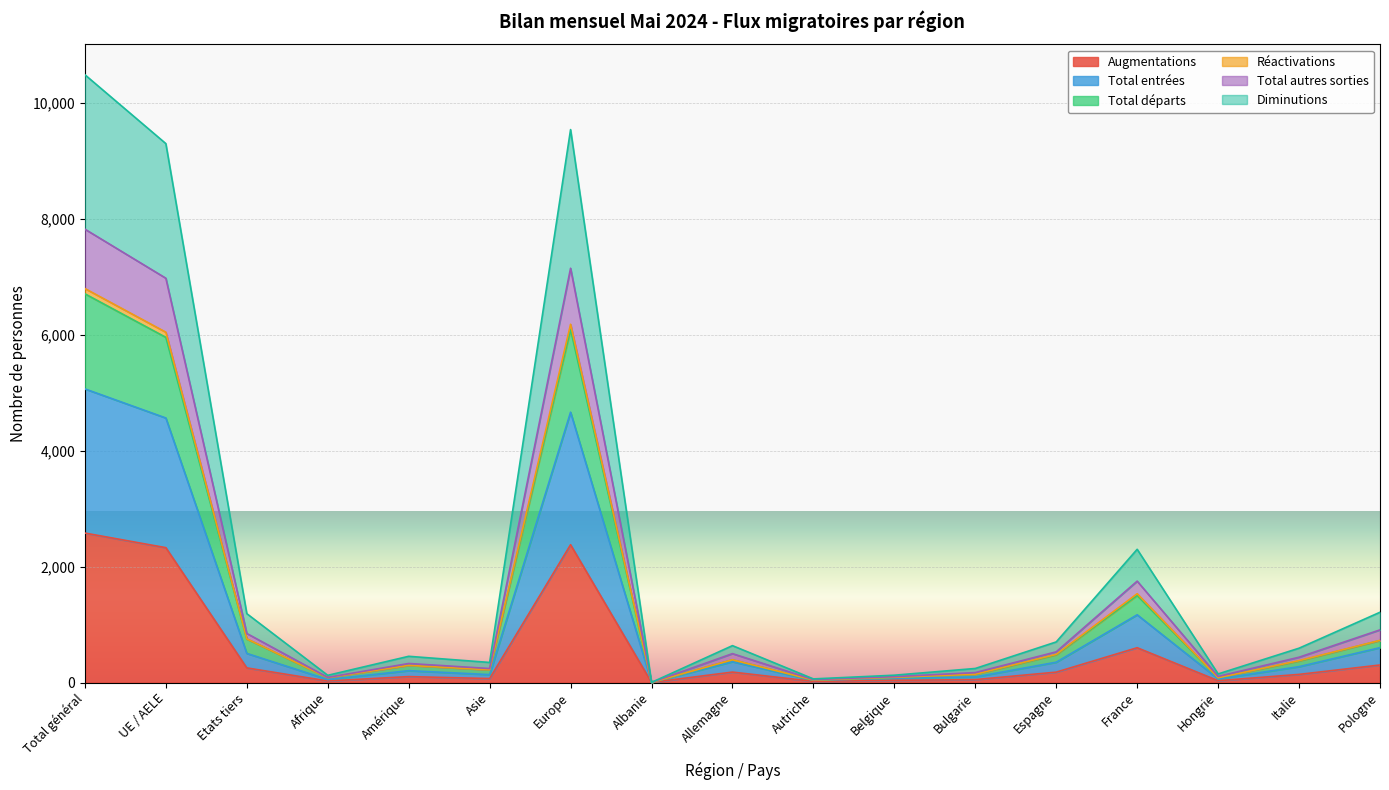

At which category is the sum across all series the highest?

Total général